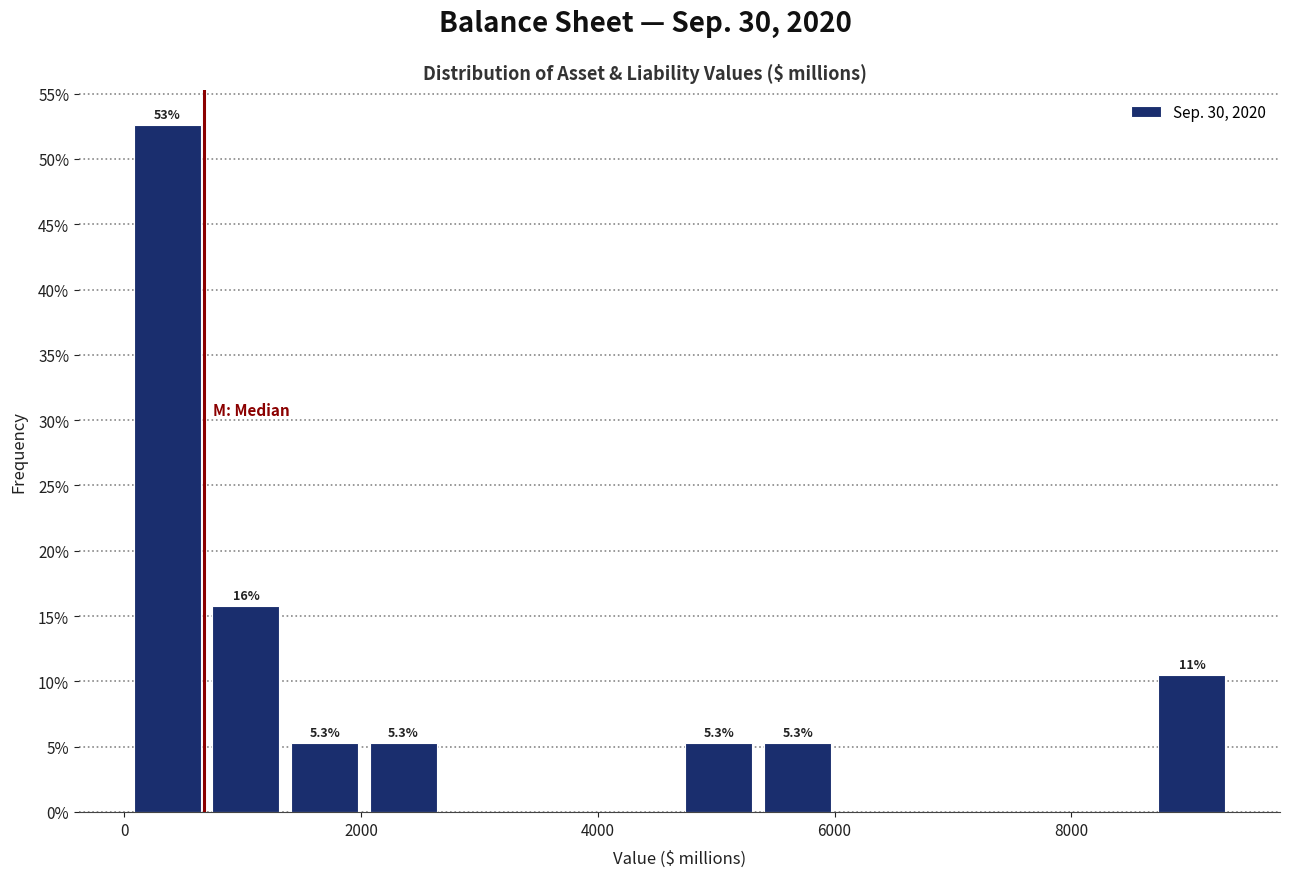

Around what value on the x-axis is the tallest bar? Give the approximate position of its centre, as read against the axis.

400